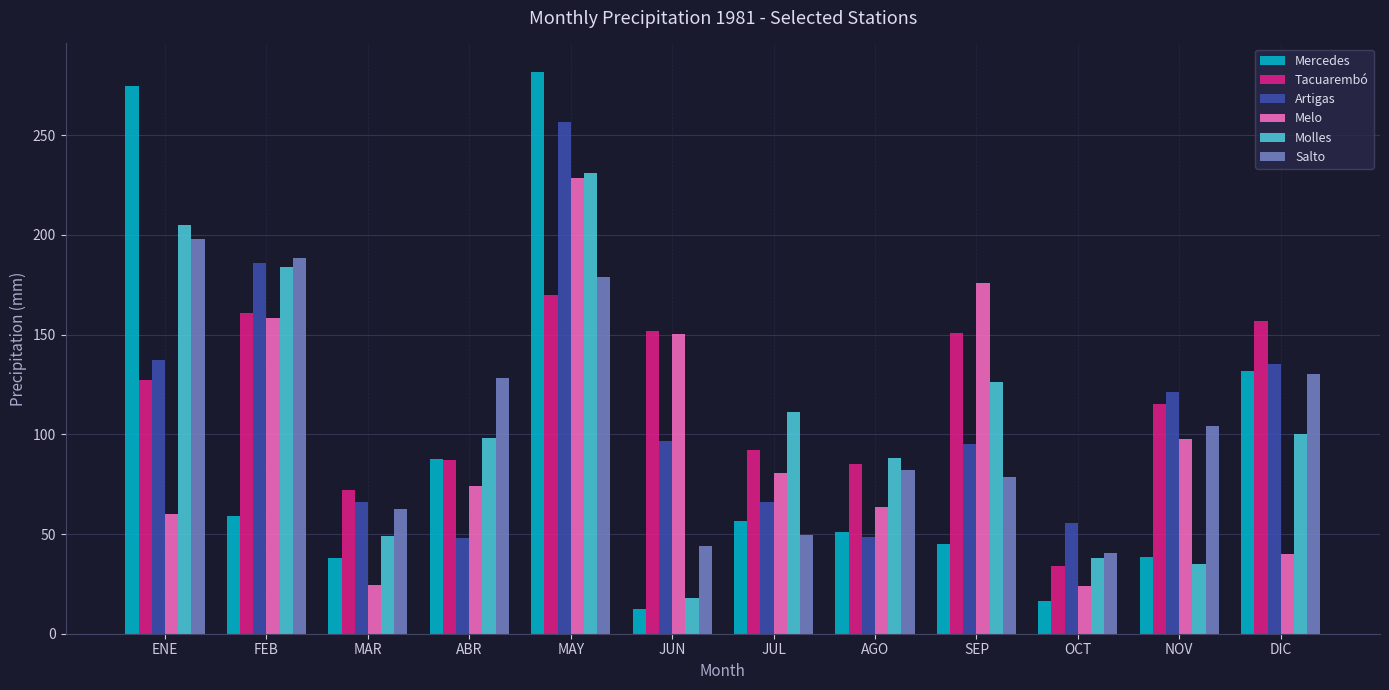

At how many categories does at least one series exceed 262?

2